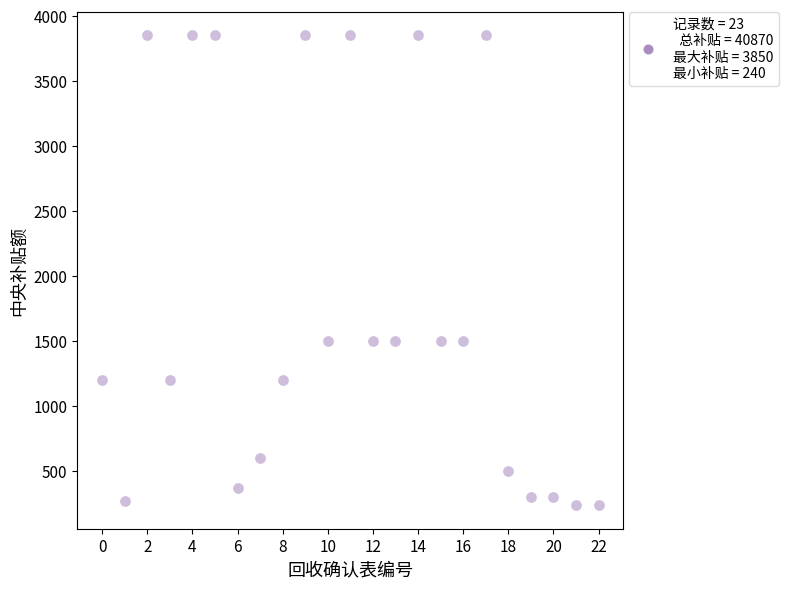

What is the range of Y values (max minus min)?

3610